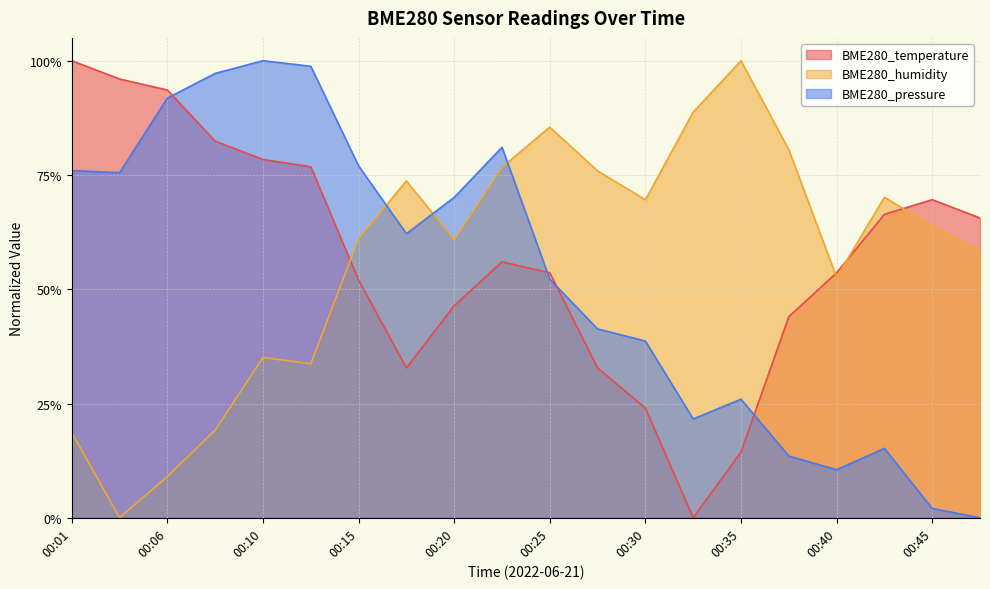

Is the value of BME280_temperature at 00:10 greater than the value of BME280_pressure at 00:33?

Yes